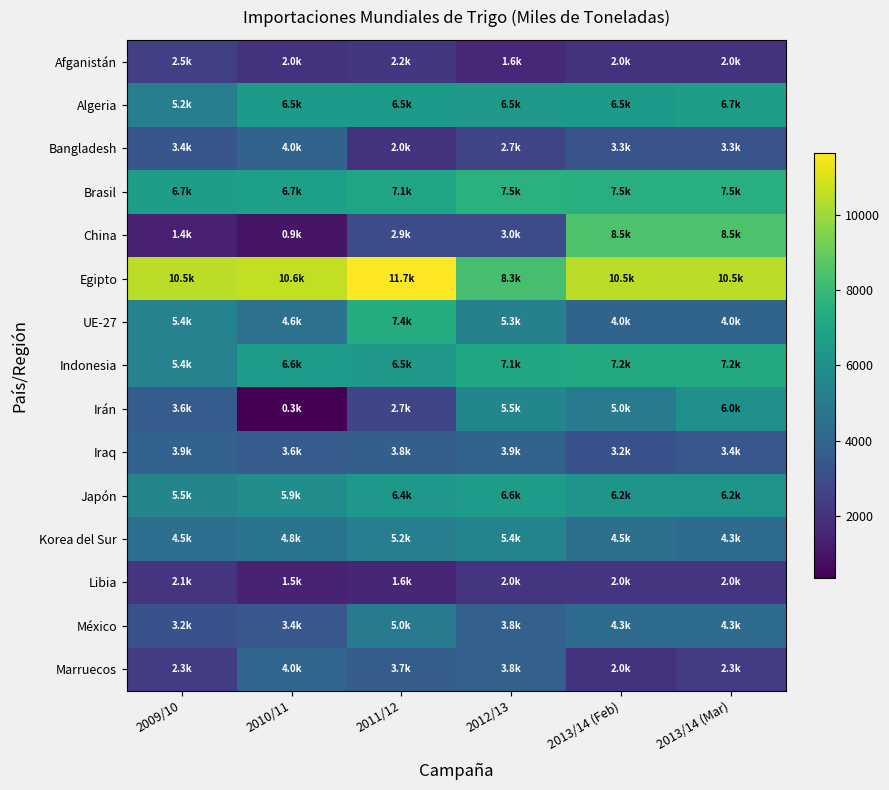

Which series has the largest range (max minus min)?

China